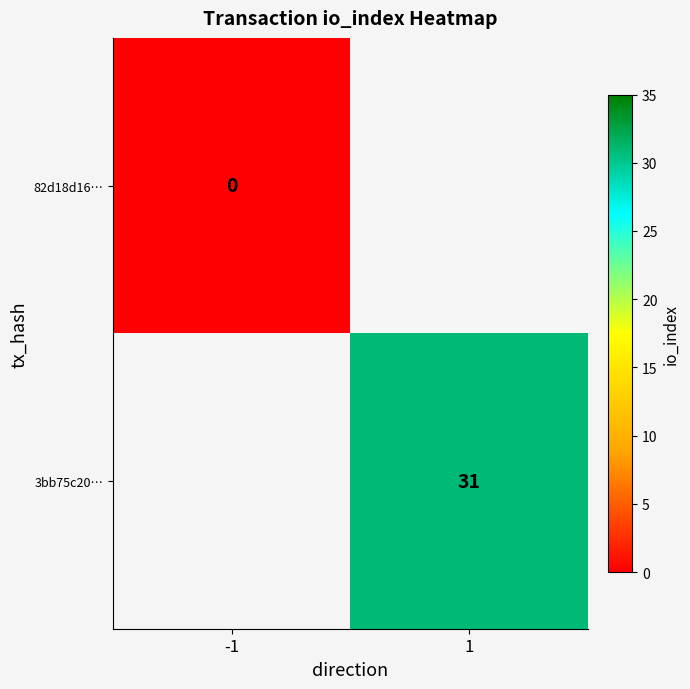

The 3bb75c20… series shows 50 at 1. True or false?

False